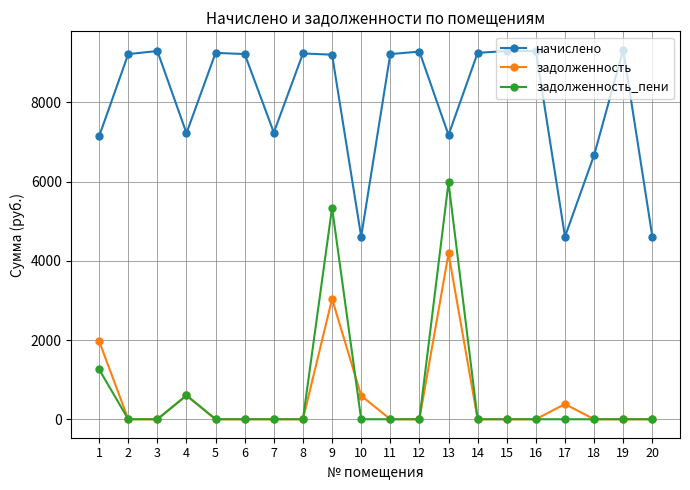

List the series in order of their peak value, highest first.

начислено, задолженность_пени, задолженность